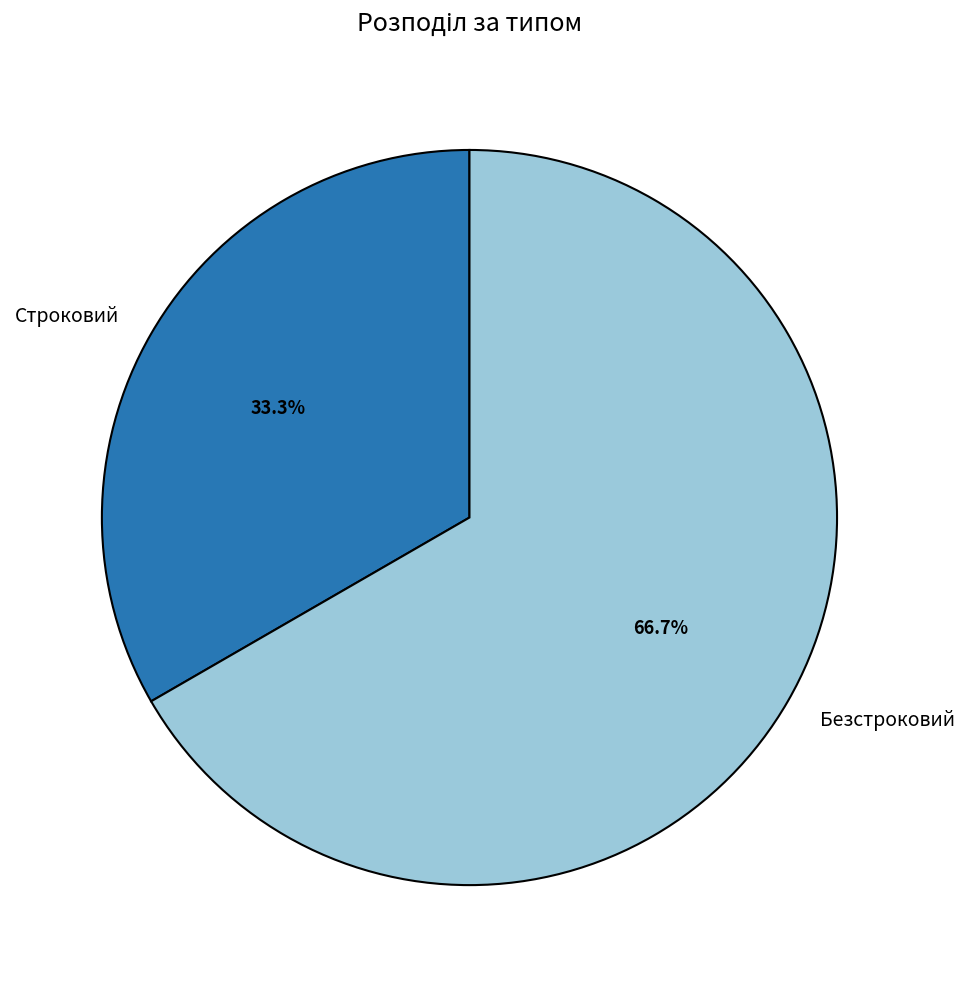

How many segments does this pie chart have?

2